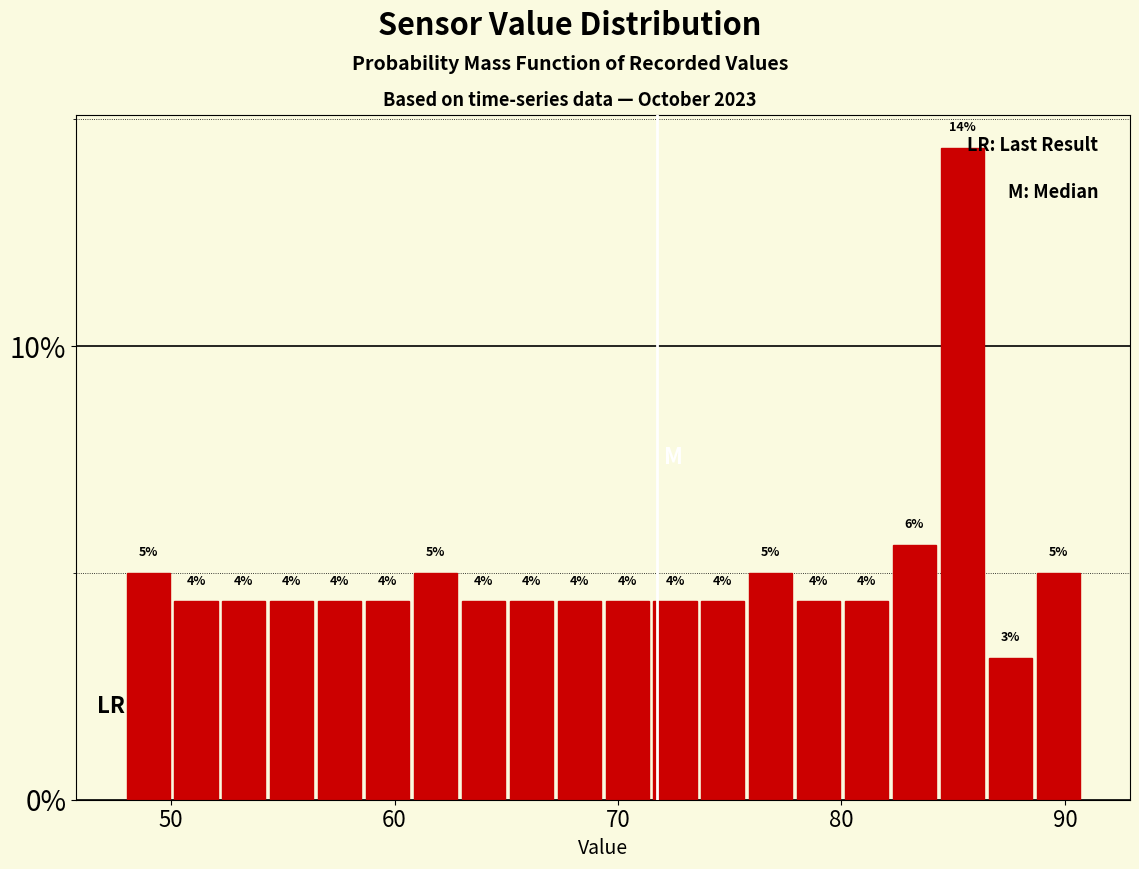

Read against the x-axis, roughly where is the centre of the tallest bar?

85